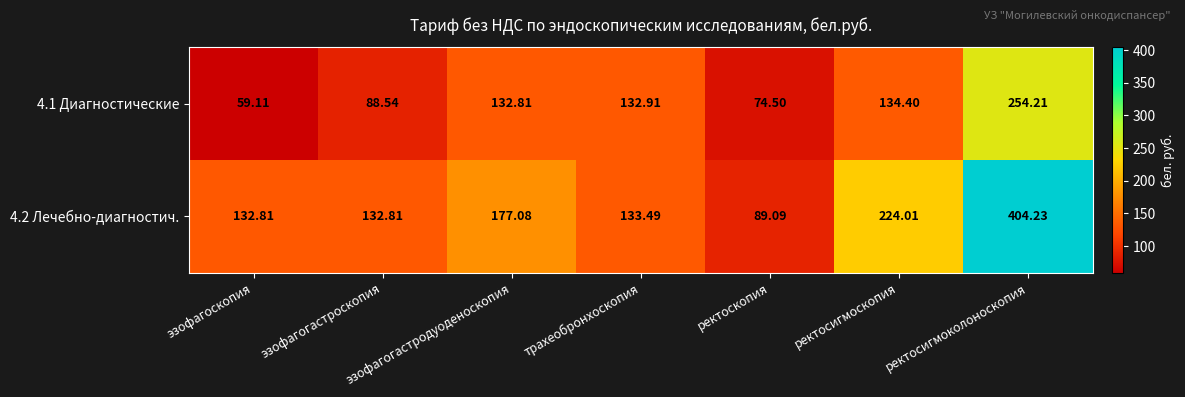

What is the spread (max minus min) of values at эзофагогастроскопия?

44.3